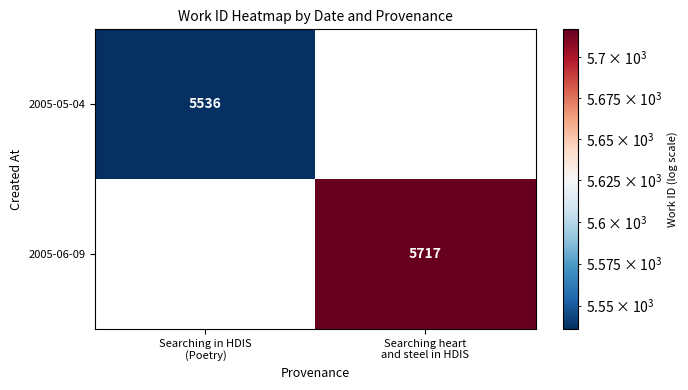

List the series in order of their overall mean, highest first.

2005-05-04, 2005-06-09